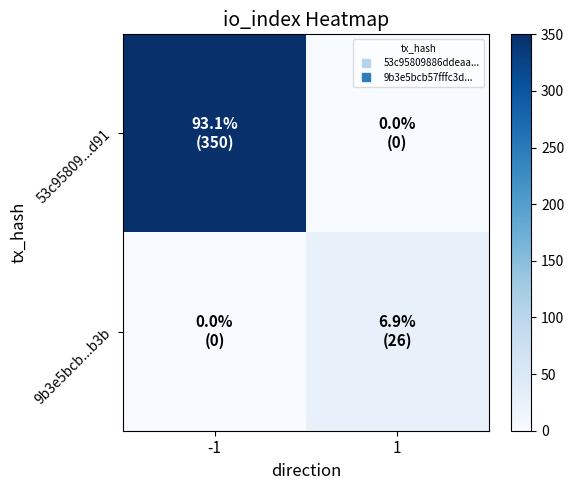

Which series has the widest spread of values?

53c95809...d91